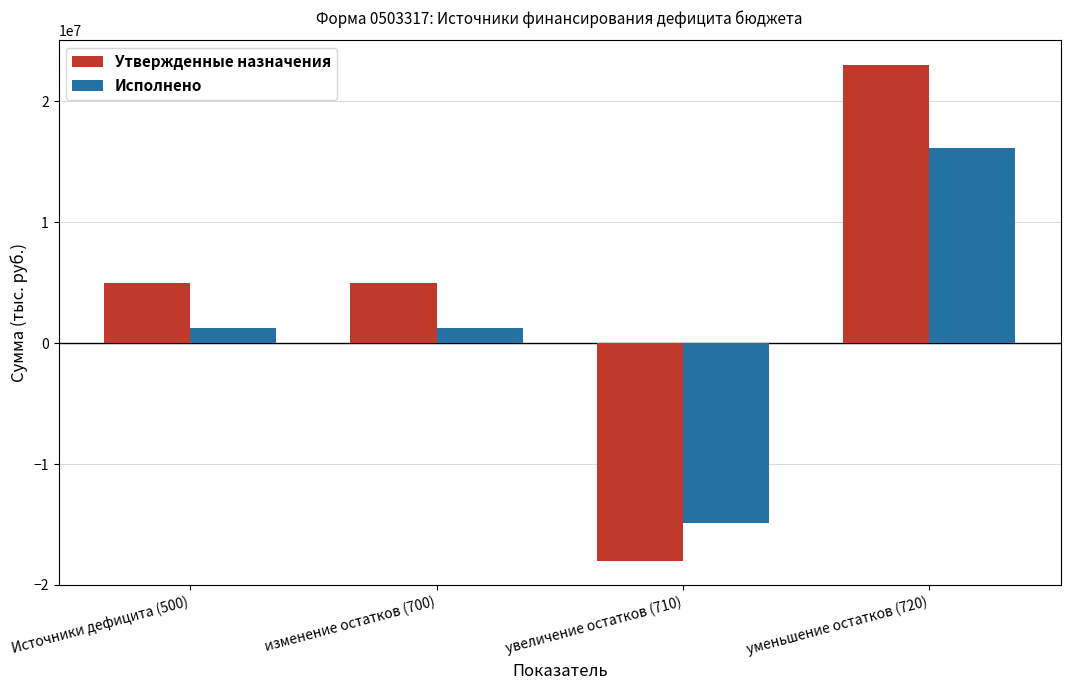

How many values in the Утвержденные назначения series are below 5007900?

1